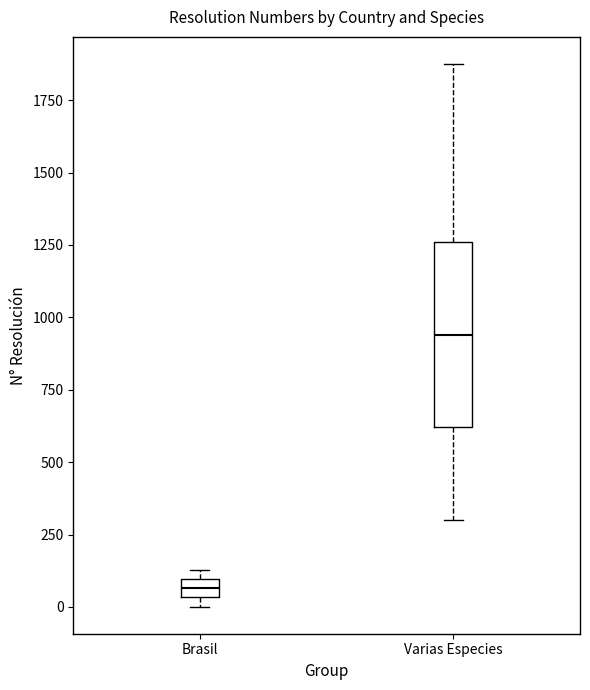

Which box's median line is the lowest?

Brasil